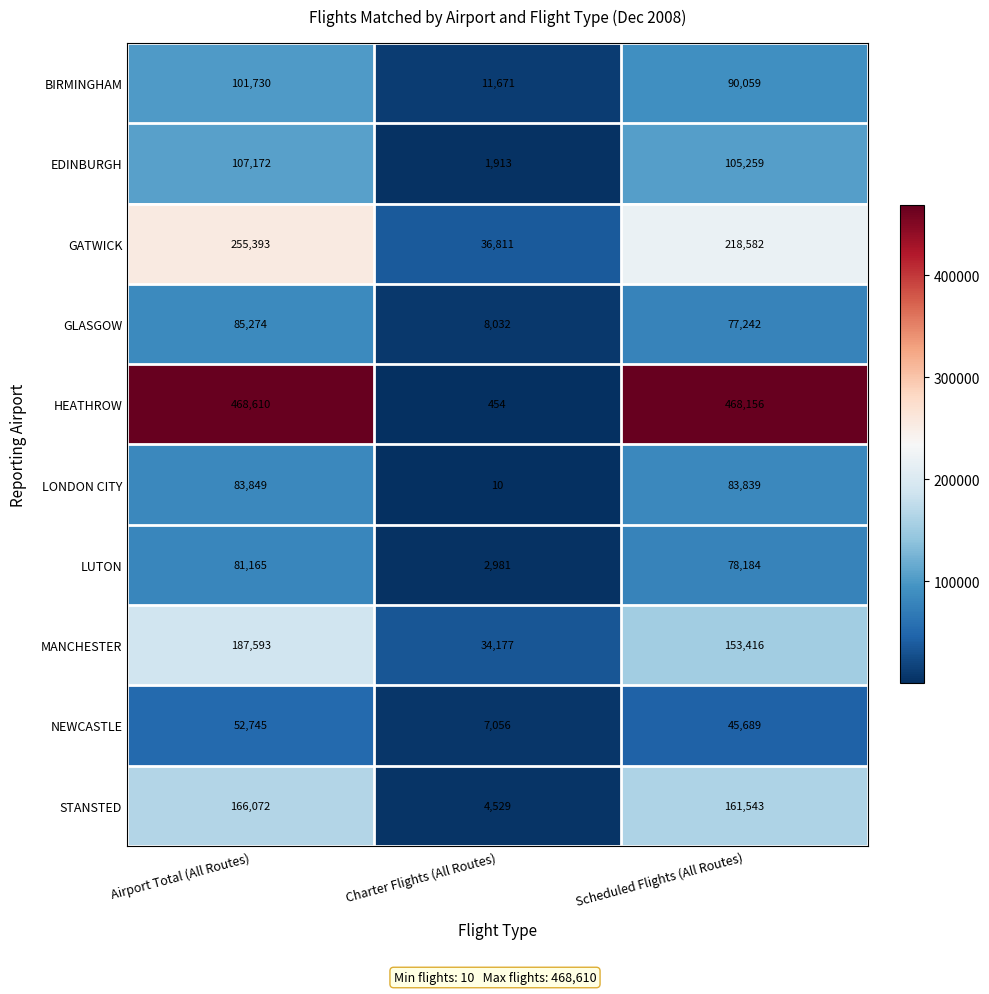

What is the smallest value displayed?

10